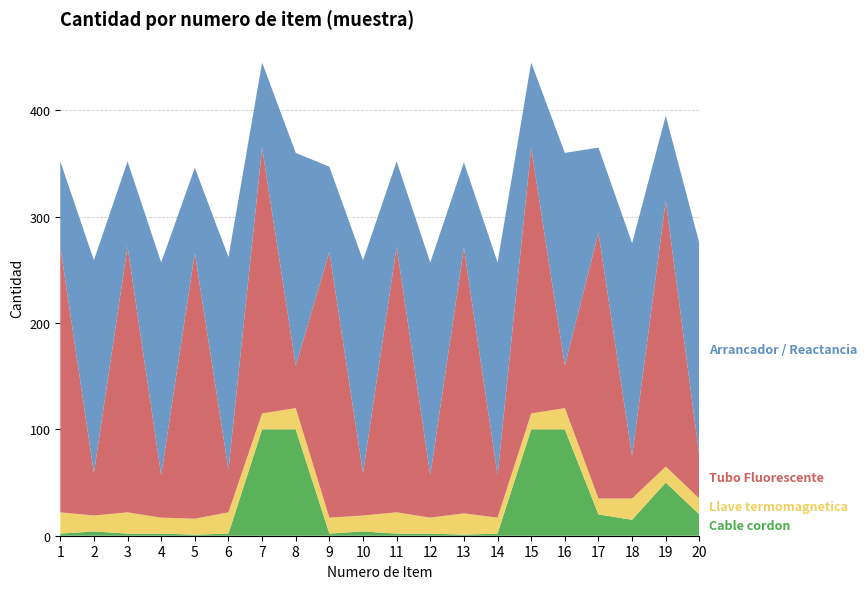

Reading left to right, list all the values displayed in this chart.

Cable cordon: 2	4	2	2	1	2	100	100	2	4	2	2	1	2	100	100	20	15	50	20
Llave termomagnetica: 20	15	20	15	15	20	15	20	15	15	20	15	20	15	15	20	15	20	15	15
Tubo Fluorescente: 250	40	250	40	250	40	250	40	250	40	250	40	250	40	250	40	250	40	250	40
Arrancador / Reactancia: 80	200	80	200	80	200	80	200	80	200	80	200	80	200	80	200	80	200	80	200